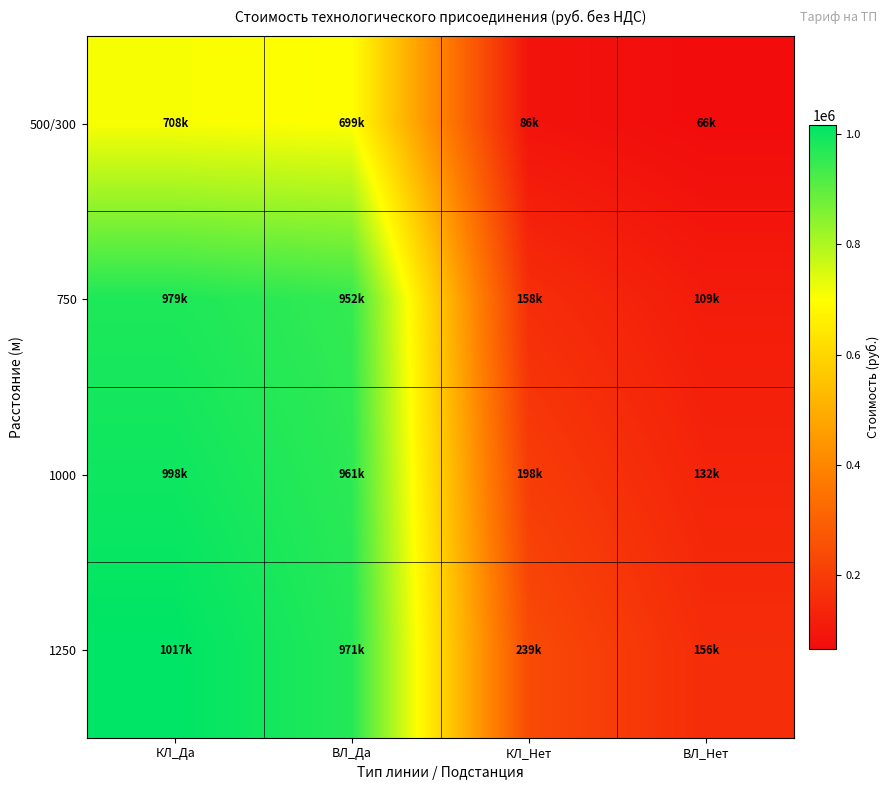

Rank the series by their maximum value, from highest to lowest.

1250, 1000, 750, 500/300